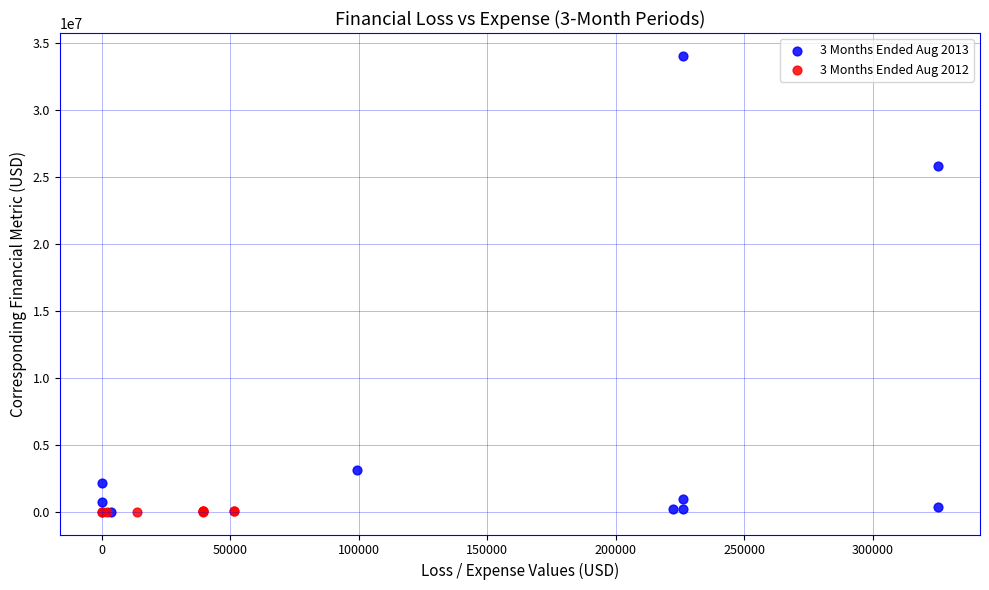

Which series contains the highest Y value?

3 Months Ended Aug 2013